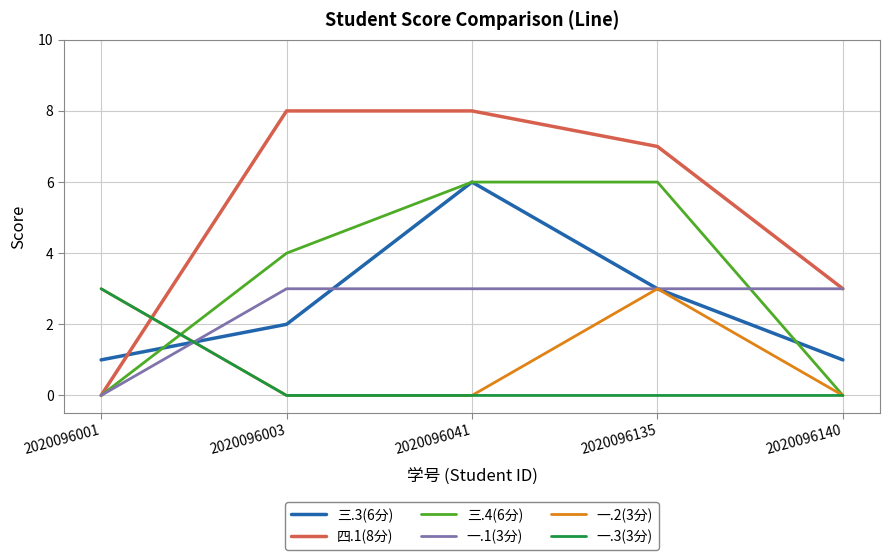

Which series has the largest total across all categories?

四.1(8分)